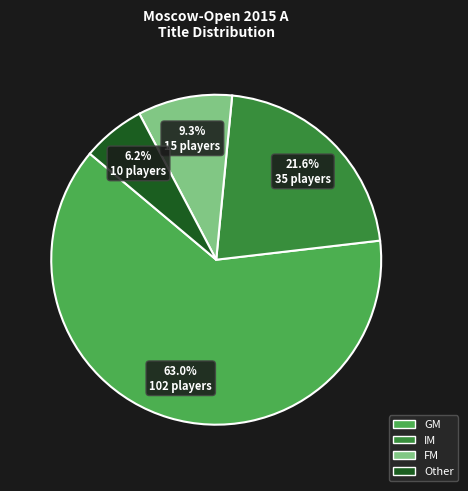

Which category accounts for the majority?

GM